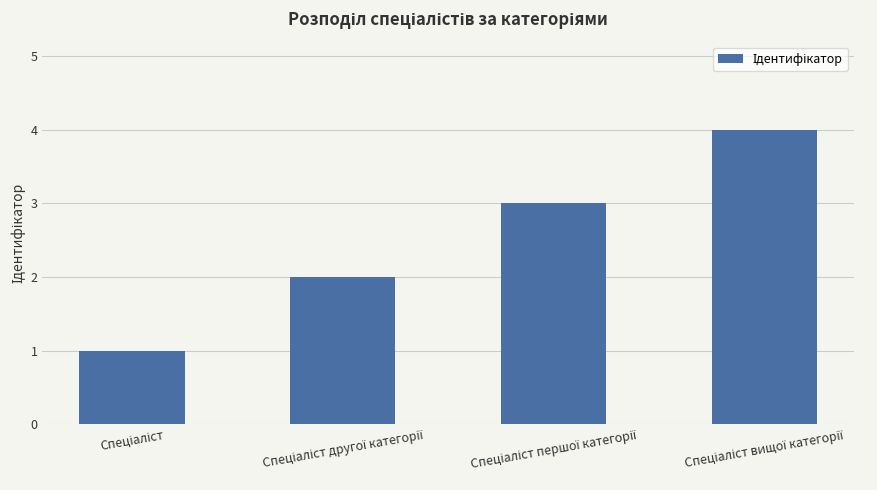

What is the greatest value displayed?

4